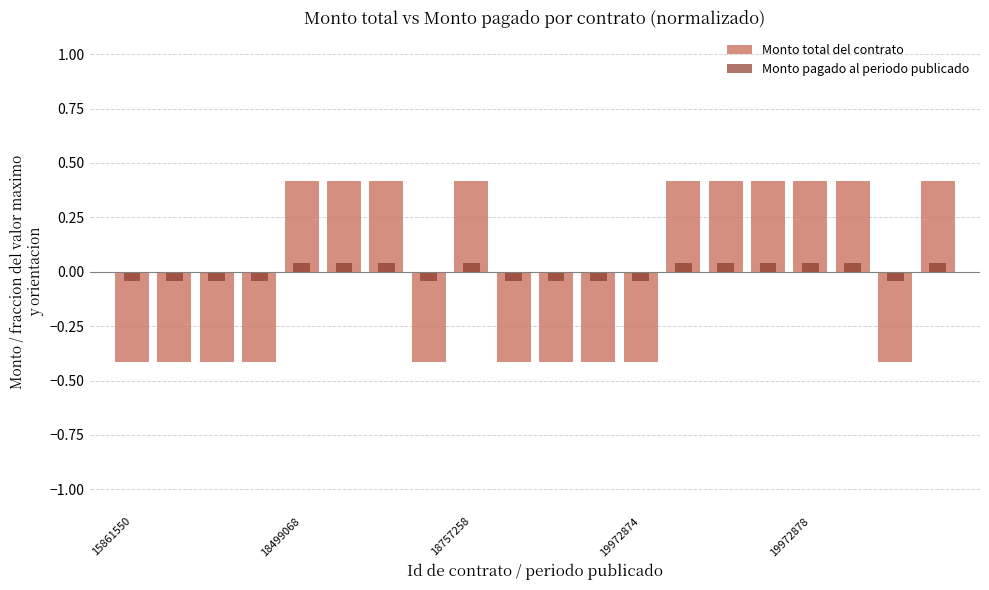

At how many categories does at least one series exceed 0?

10